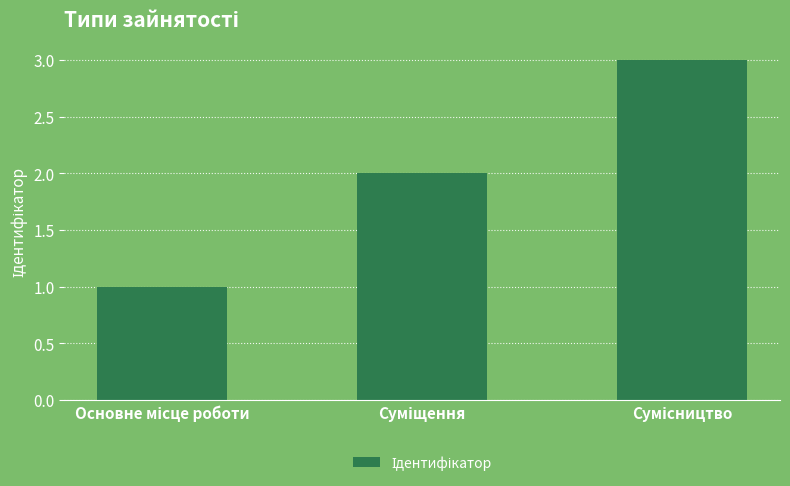

What is the sum of all values?

6